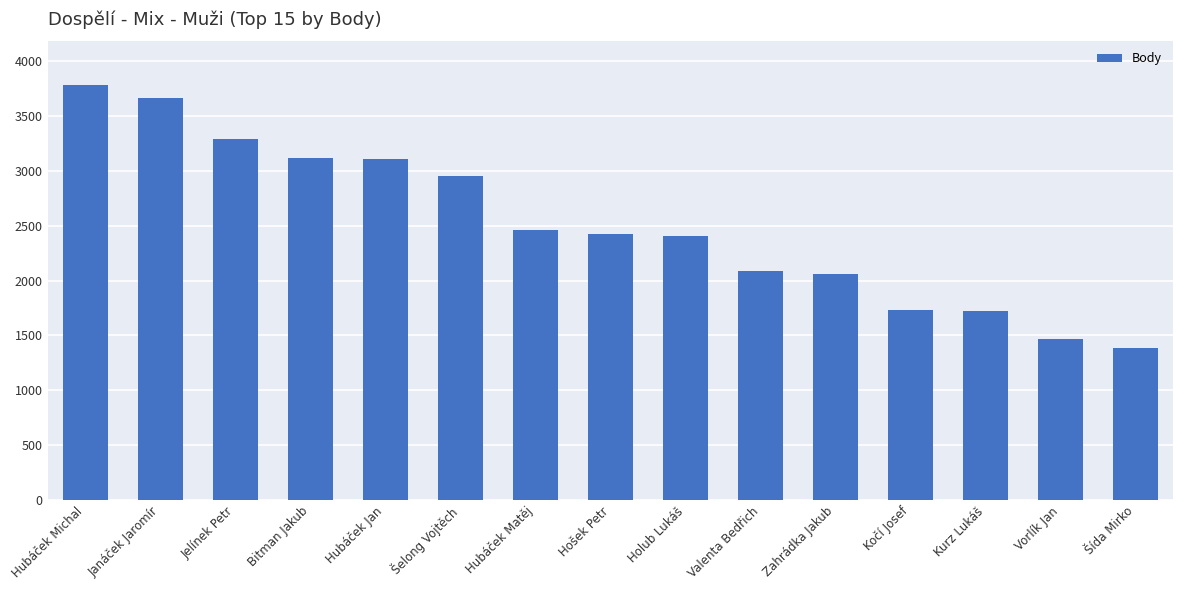

What is the value of the 9th bar from the left?

2408